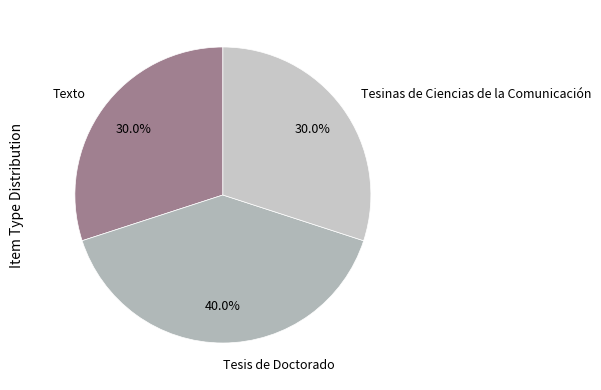

Is there a majority slice in this chart?

No